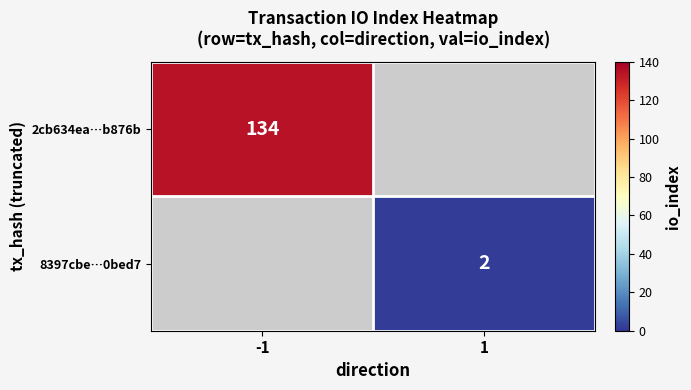

True or false: 2cb634ea…b876b has a value of 219 at -1.

False